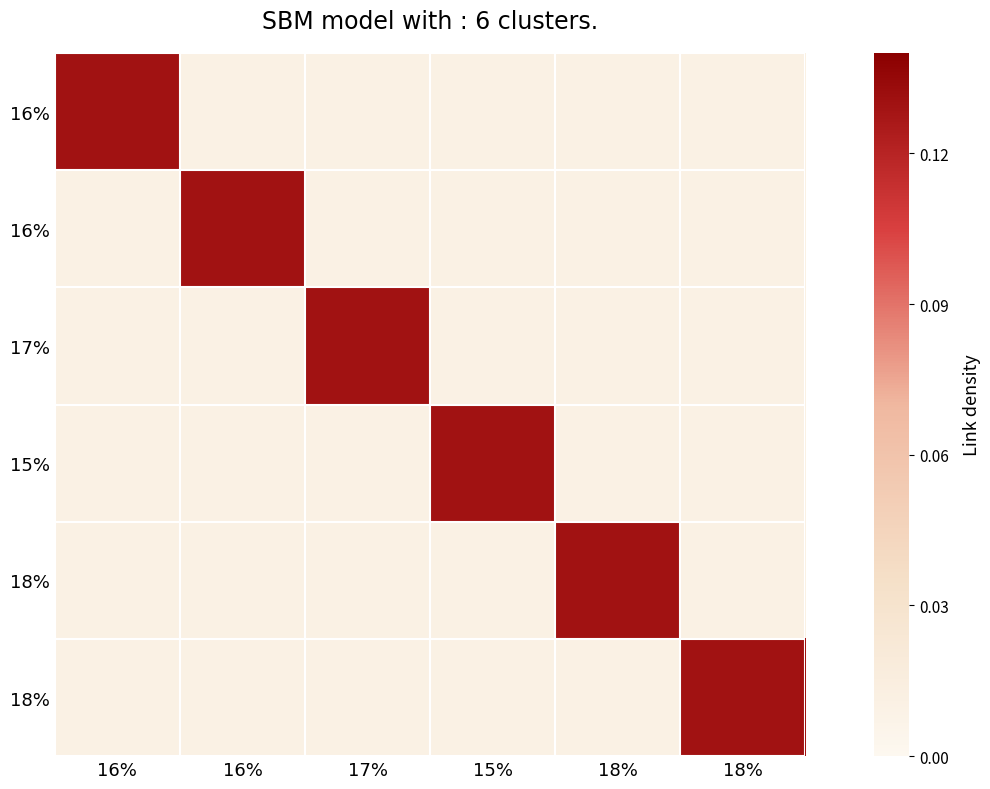

Between 16% and 18%, which is larger?

16%